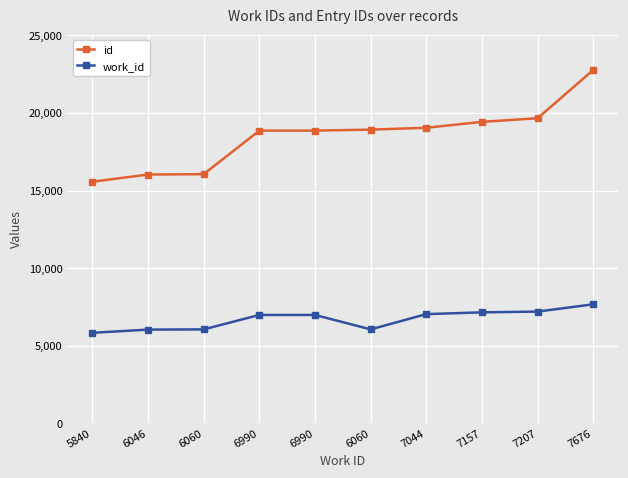

How many data points in work_id are less than 6990?

4